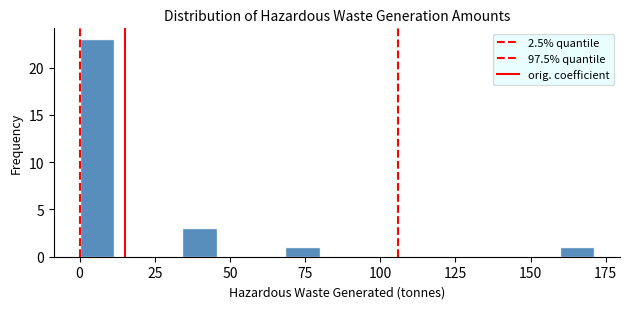

Around what value on the x-axis is the tallest bar? Give the approximate position of its centre, as read against the axis.

5